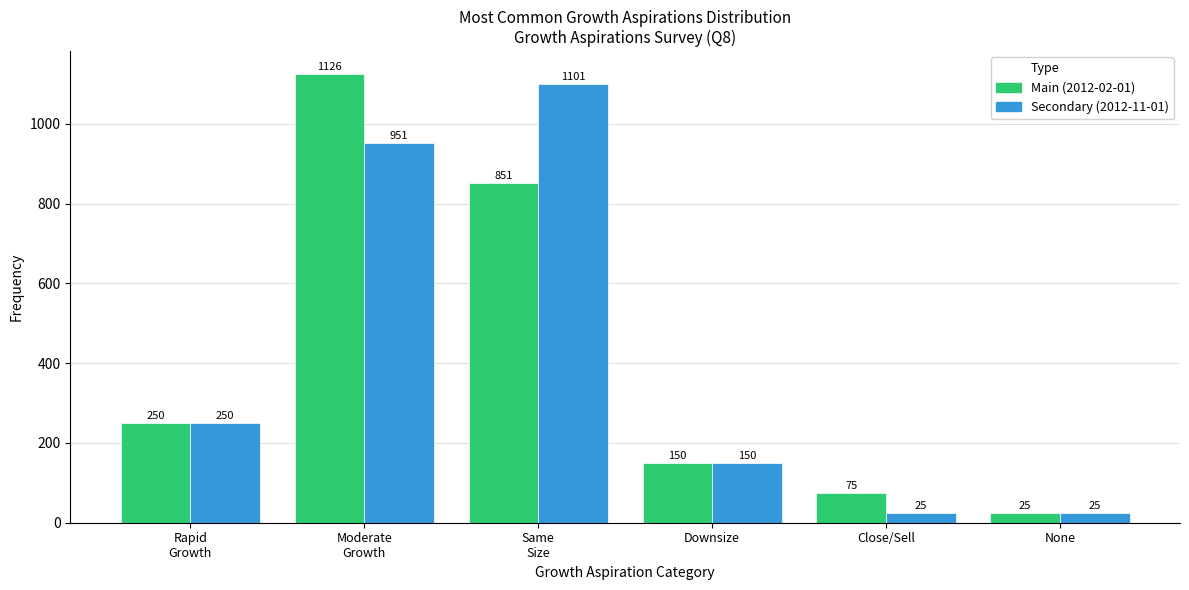

Reading left to right, extract all data points from this chart.

Main: 250	1126	851	150	75	25
Secondary: 250	951	1101	150	25	25